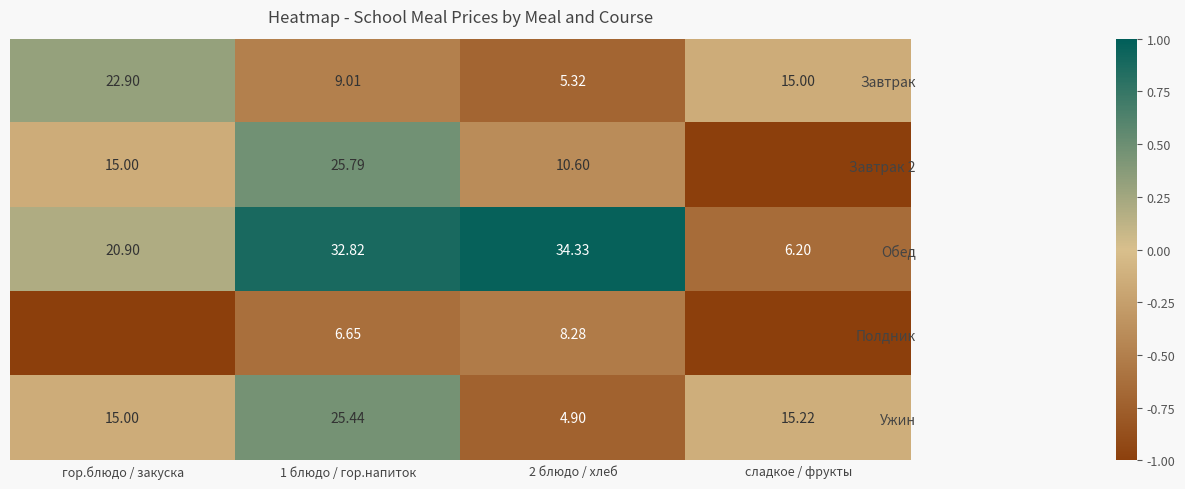

Where is Обед nearest to the value 20?

гор.блюдо / закуска